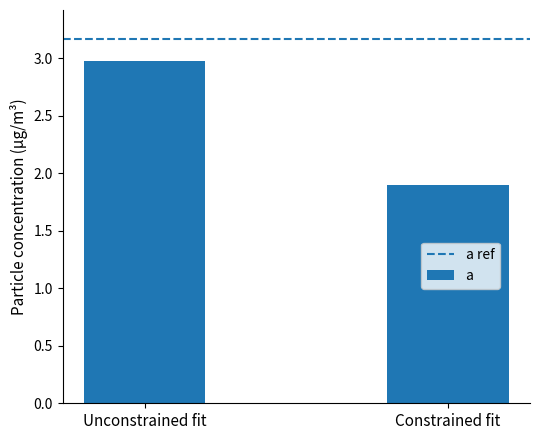

How many bars are there in total?

2